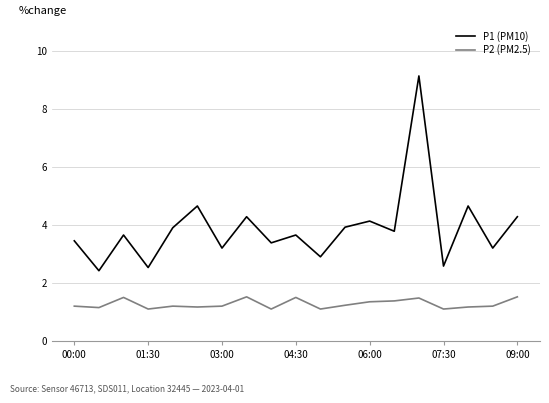

What is the minimum value shown in the chart?

1.1